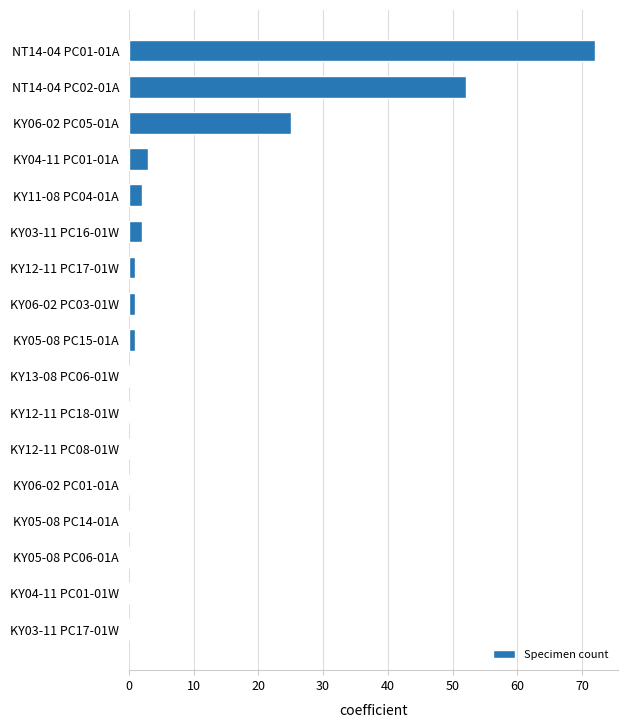

Reading top to bottom, what are all the values shown in this chart?

NT14-04 PC01-01A=72	NT14-04 PC02-01A=52	KY06-02 PC05-01A=25	KY04-11 PC01-01A=3	KY11-08 PC04-01A=2	KY03-11 PC16-01W=2	KY12-11 PC17-01W=1	KY06-02 PC03-01W=1	KY05-08 PC15-01A=1	KY13-08 PC06-01W=0	KY12-11 PC18-01W=0	KY12-11 PC08-01W=0	KY06-02 PC01-01A=0	KY05-08 PC14-01A=0	KY05-08 PC06-01A=0	KY04-11 PC01-01W=0	KY03-11 PC17-01W=0